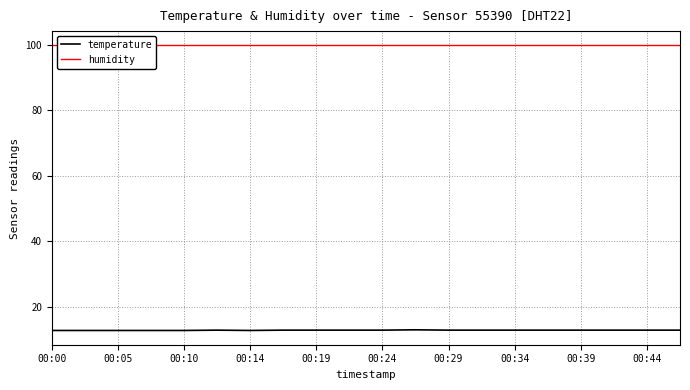

Is it true that temperature equals 12.7 at 00:00?

True